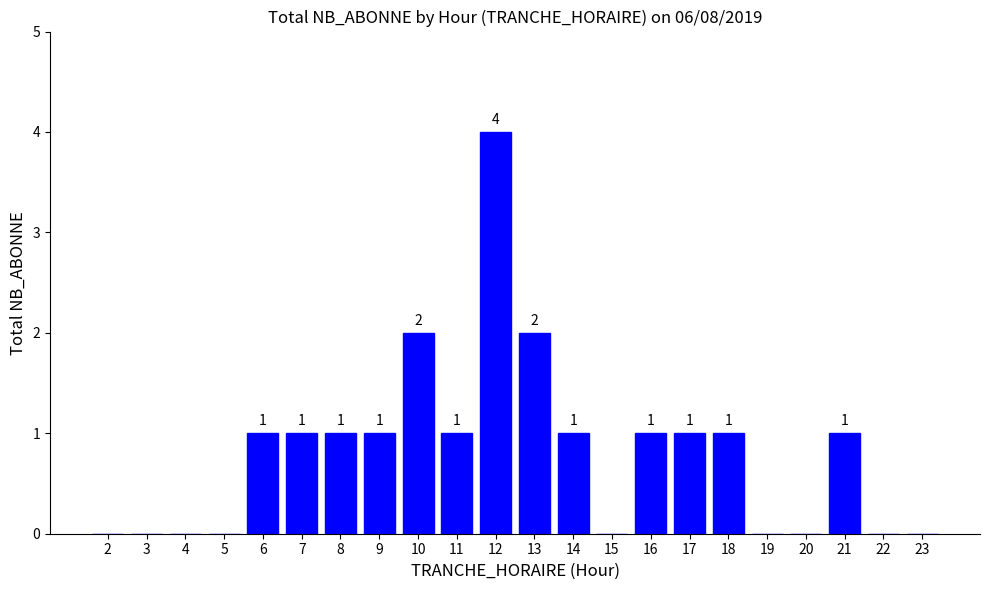

How many values are between 0 and 1?

19